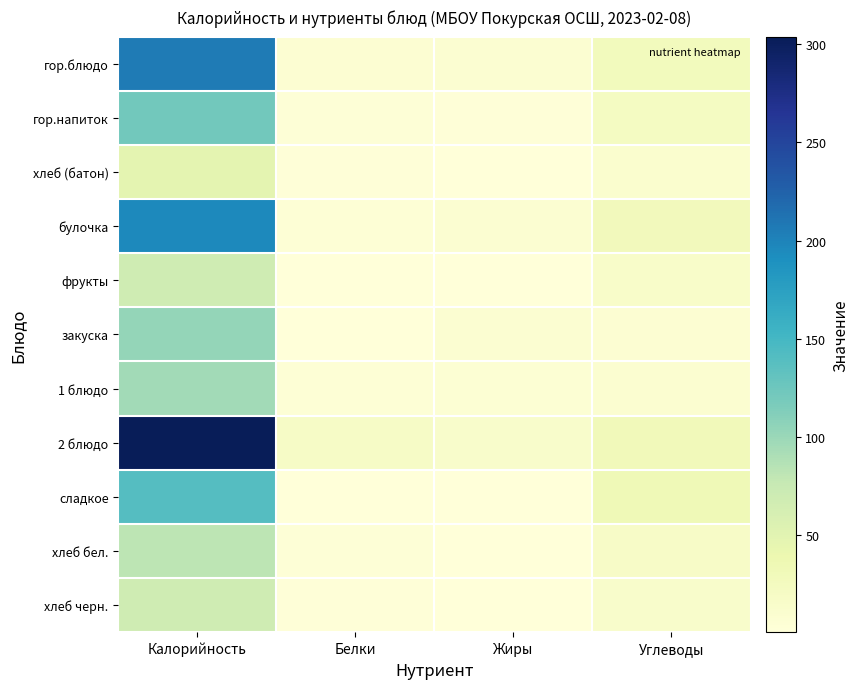

Which category has the highest value across all series?

Калорийность